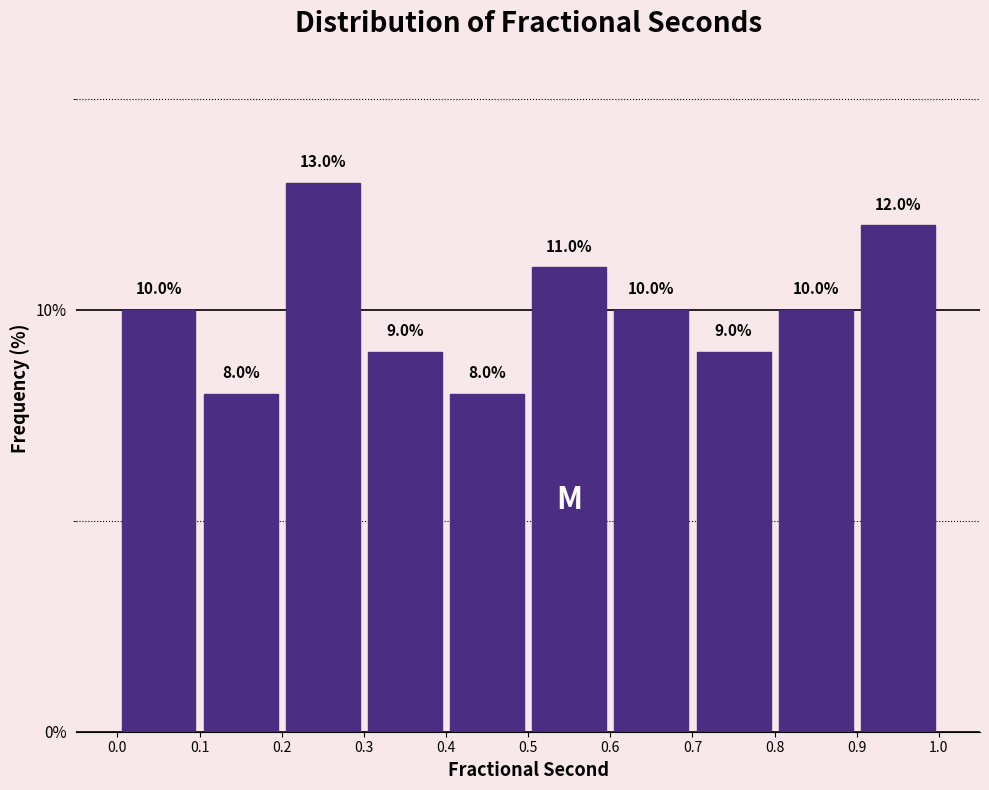

Which range on the x-axis has the tallest bar?

0.2 to 0.3